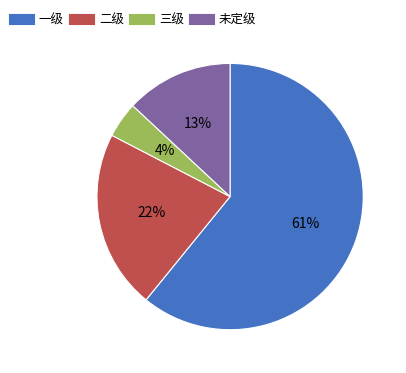

To the nearest percent, what is the difference between the 一级 and 未定级 slice percentages?

48%